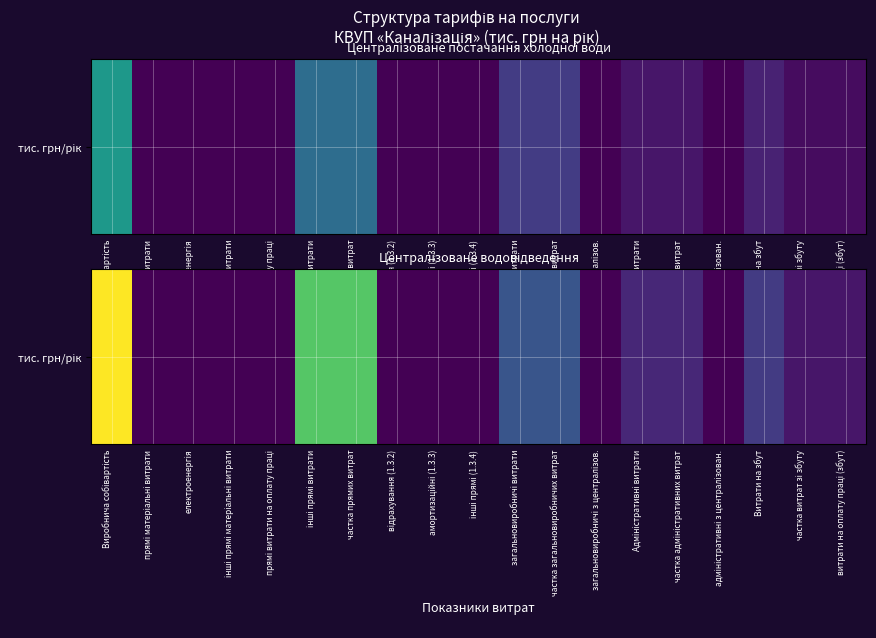

What is the difference between the maximum and minimum values?

4641.4